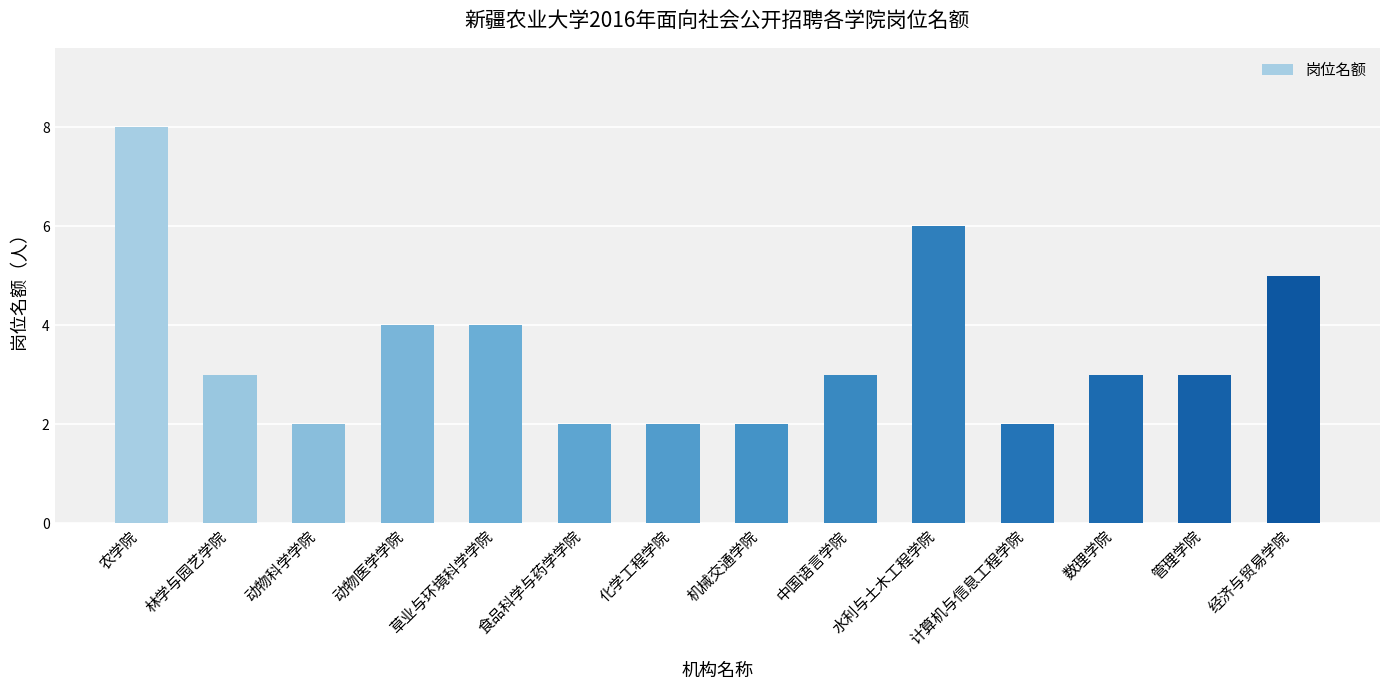

Read the value at 中国语言学院.

3